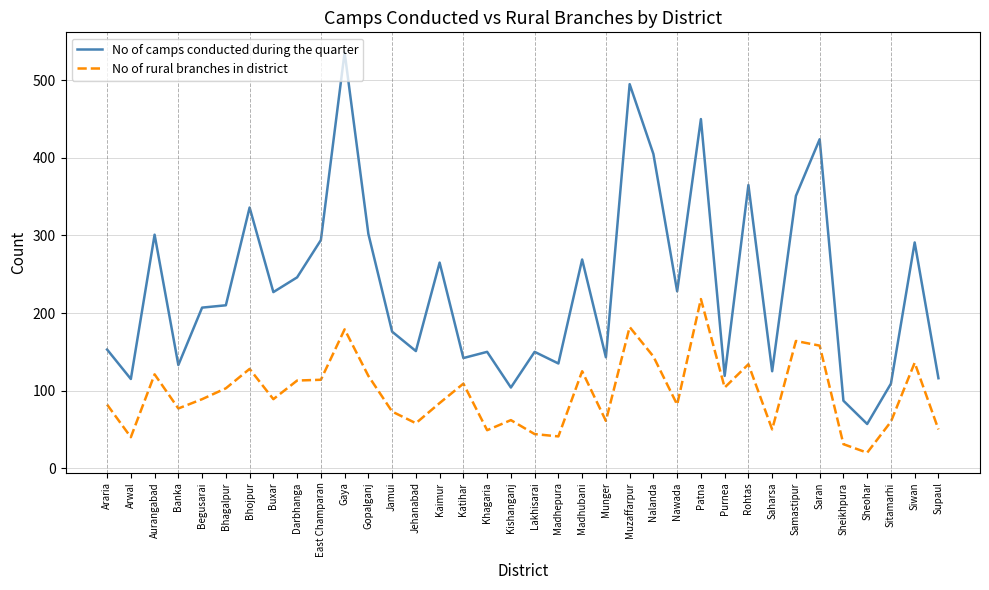

What is the difference between the maximum and minimum values in the No of camps conducted during the quarter series?

479